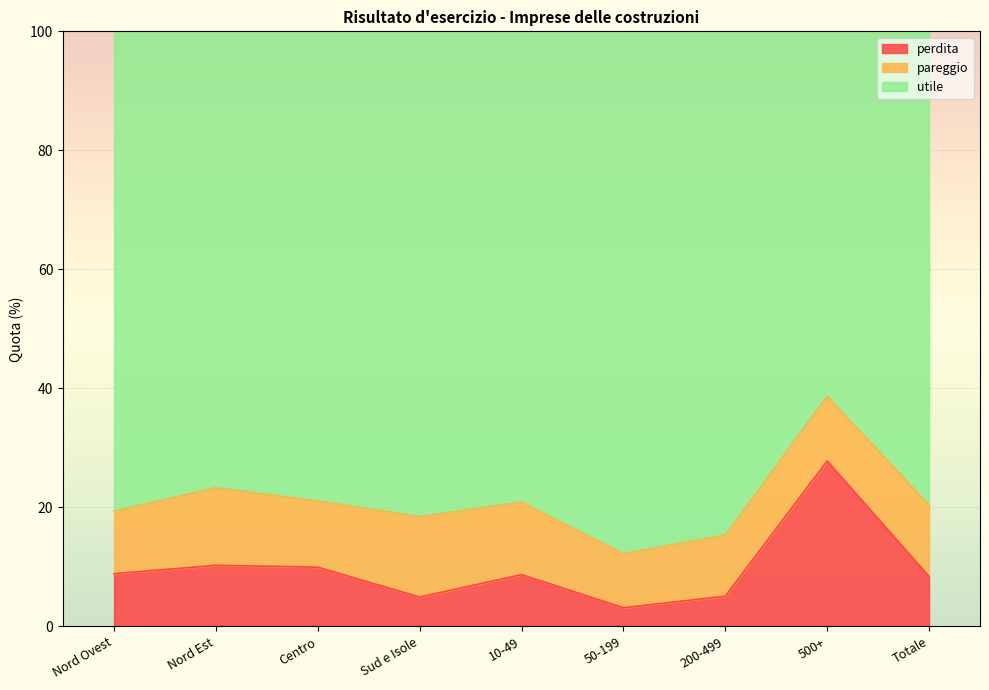

What are all the series names shown in the legend?

perdita, pareggio, utile